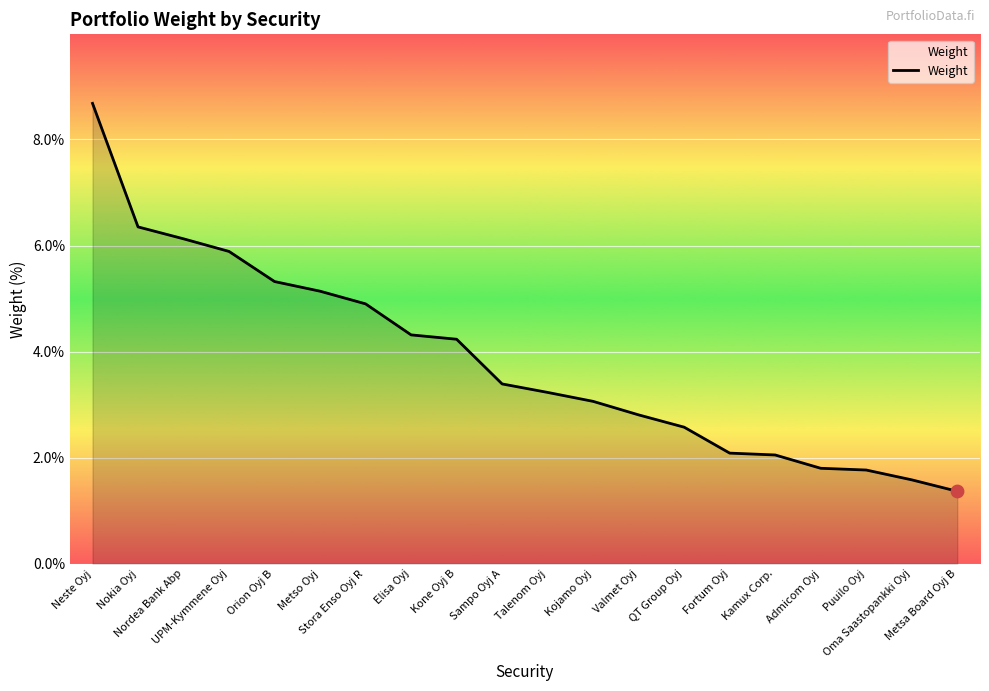

Approximately how many times larger is the value at Kamux Corp. compared to Orion Oyj B?

0.4